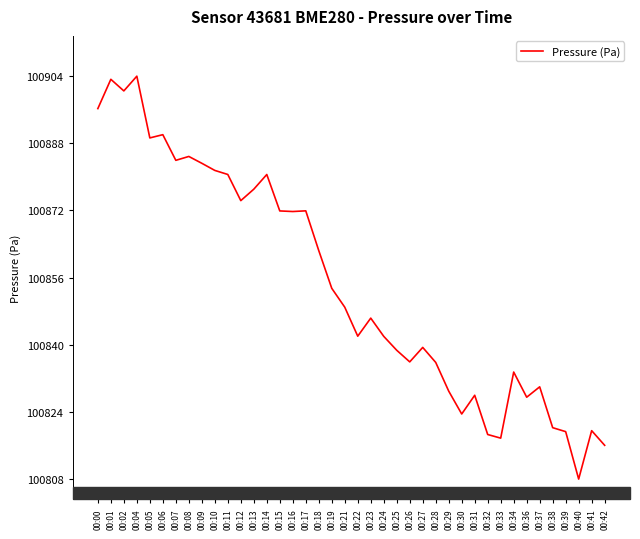

True or false: there are more than 0 points higher than both neighbors.

True